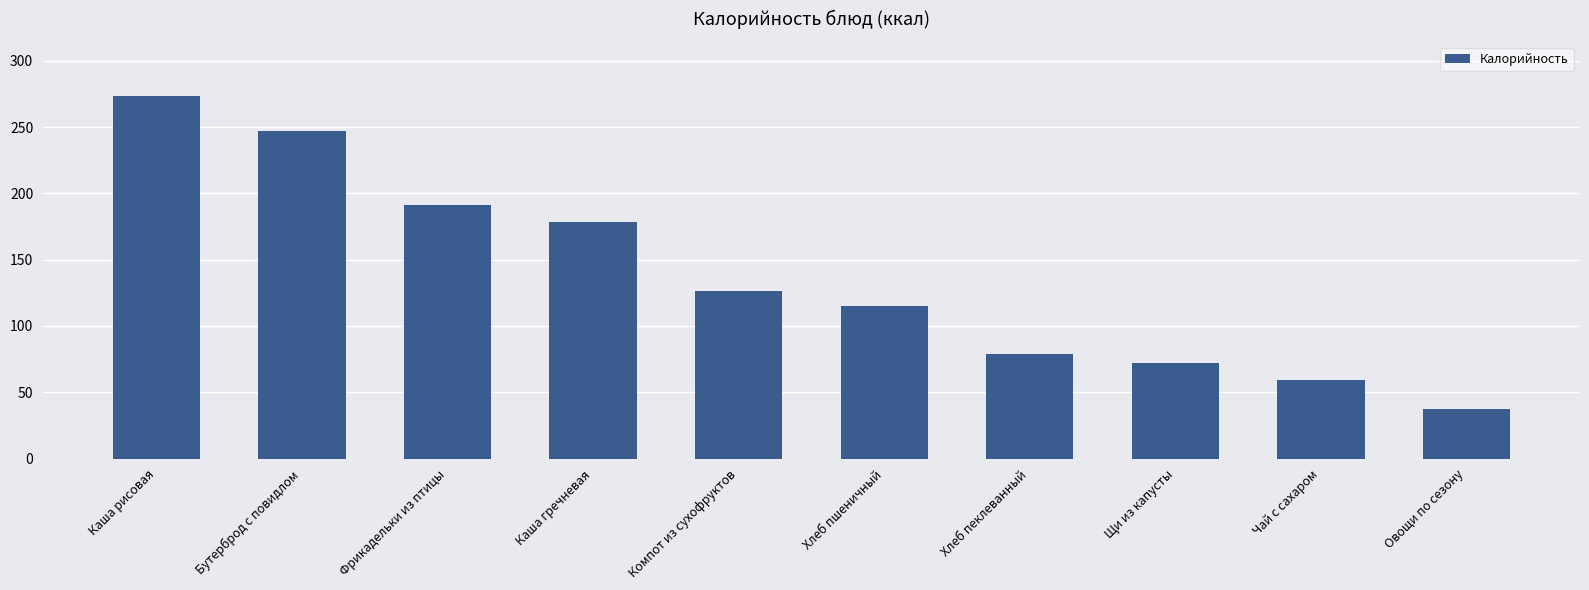

What is the approximate value at Компот из сухофруктов?

126.5